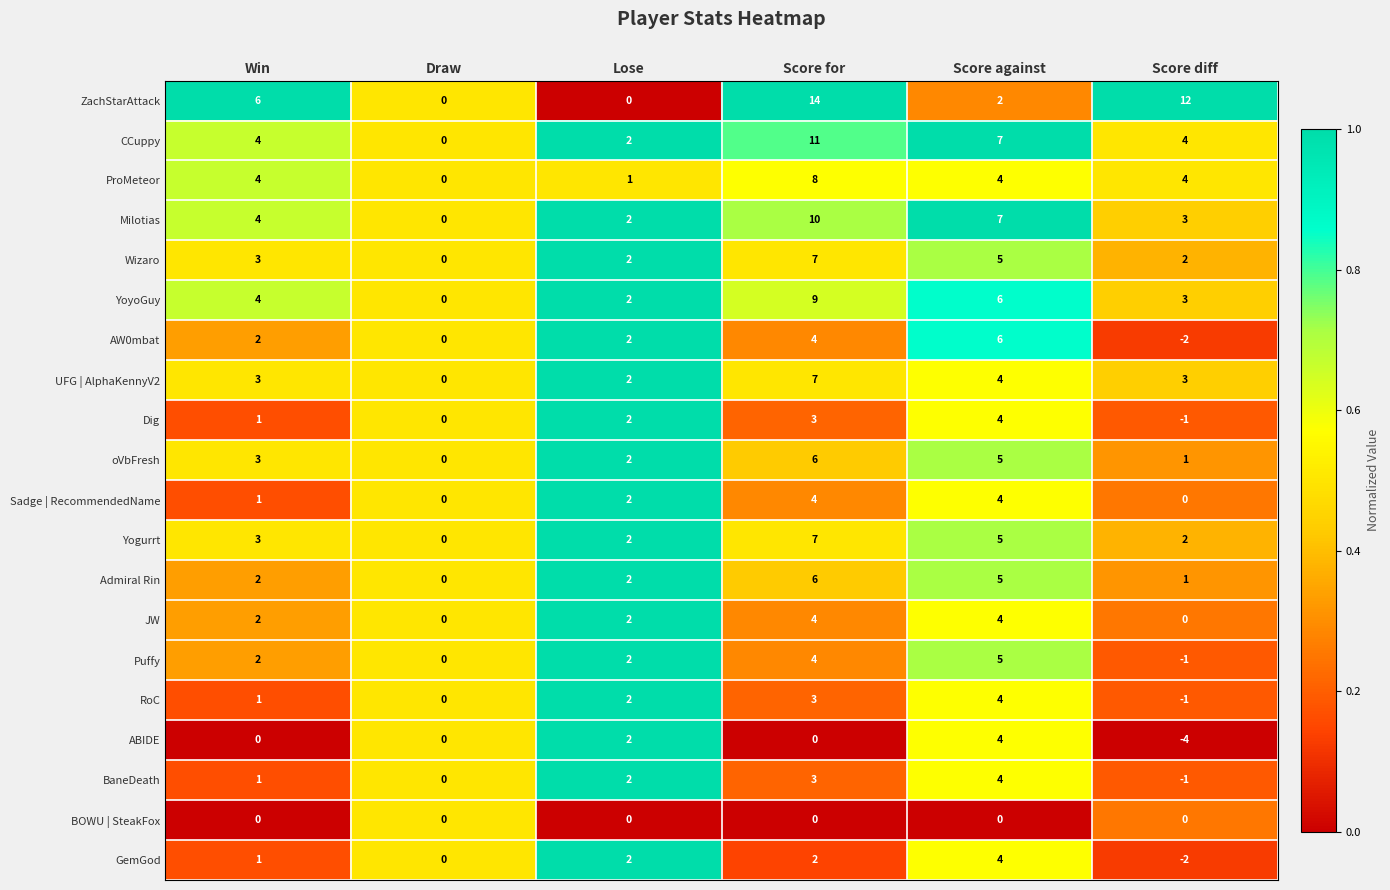

At which label is Yogurrt closest to 3?

Win